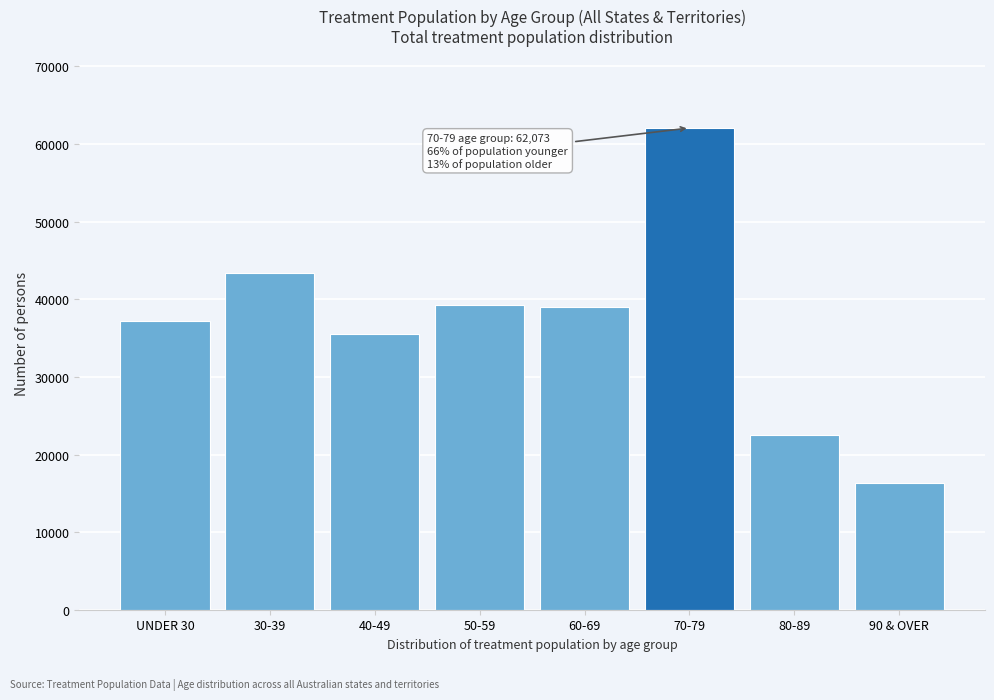

Is it true that the value at 90 & OVER is 16342?

True